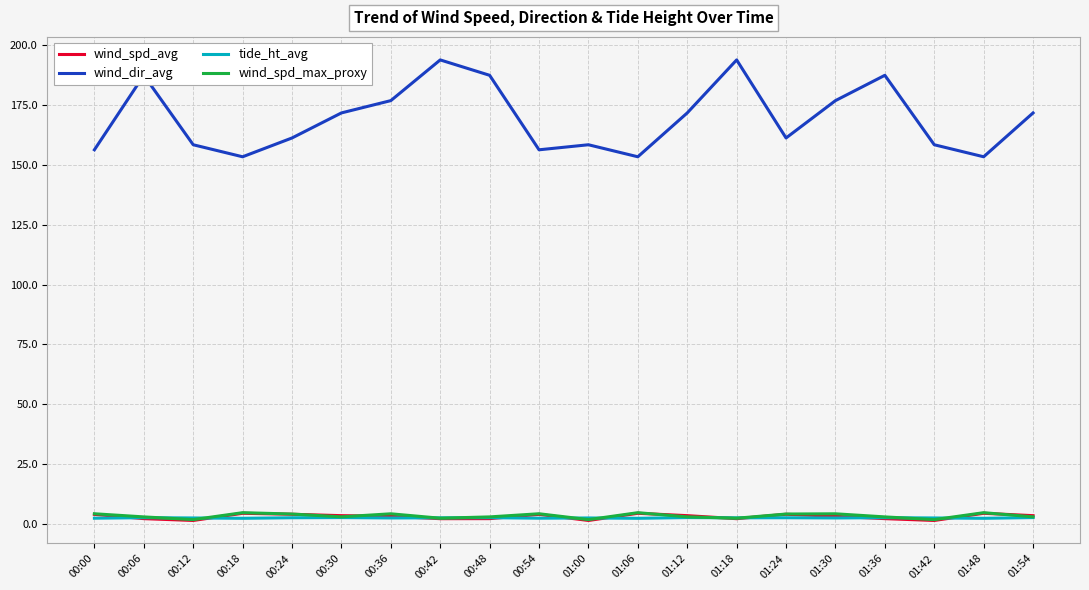

Which series has the widest spread of values?

wind_dir_avg